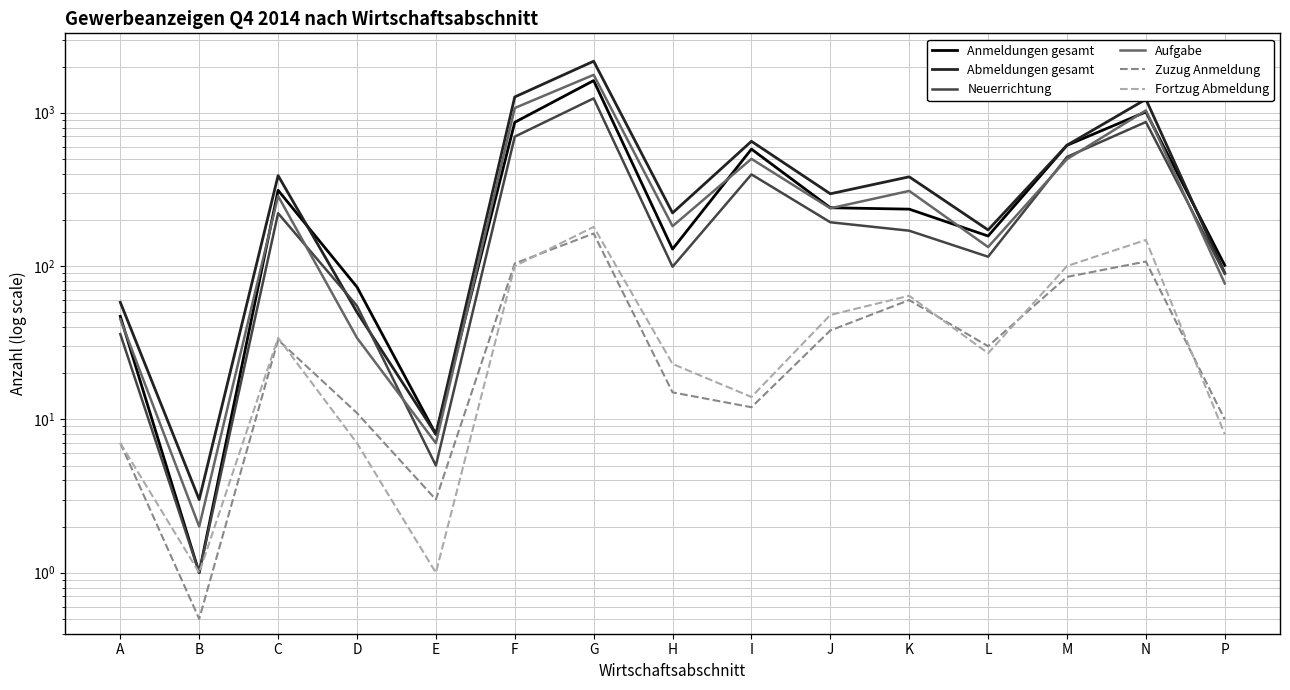

Which series has the largest range (max minus min)?

Abmeldungen gesamt